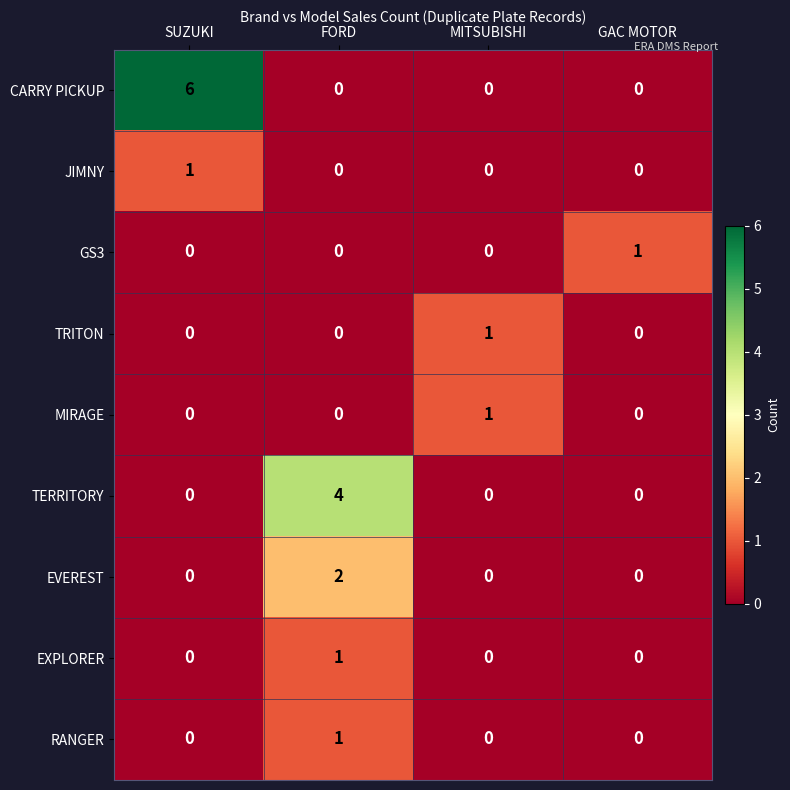

What is the sum of all TERRITORY values?

4